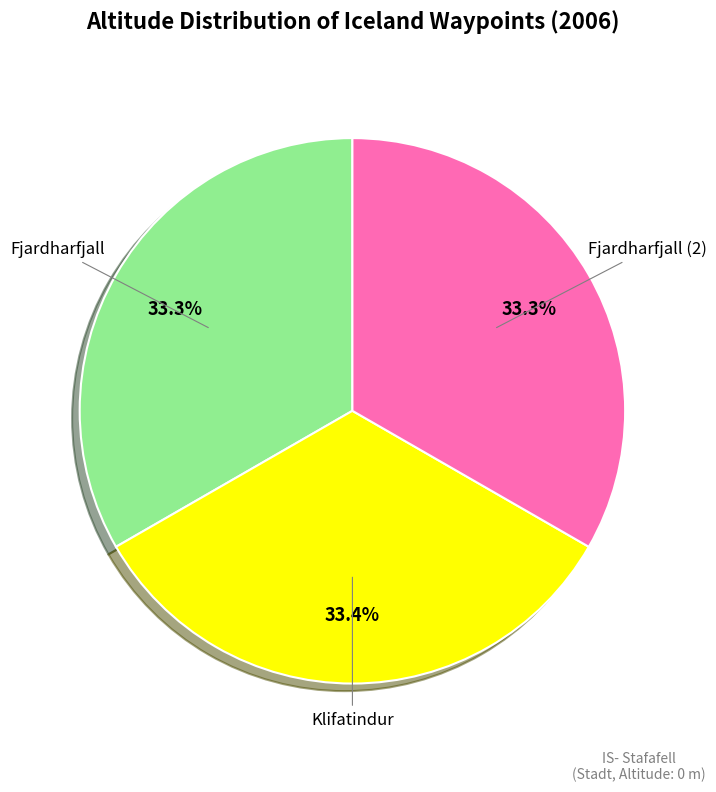

Is there a majority slice in this chart?

No